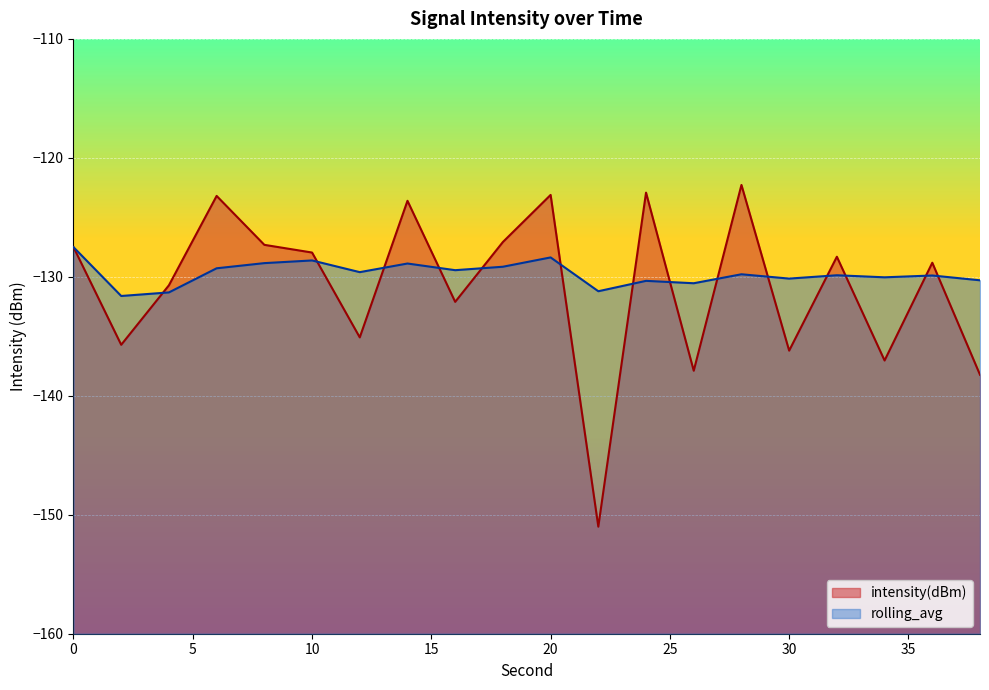

Reading left to right, list all the values displayed in this chart.

intensity(dBm): -127.5	-135.7	-130.7	-123.2	-127.3	-128.0	-135.1	-123.6	-132.1	-127.1	-123.1	-151.0	-122.9	-137.9	-122.3	-136.2	-128.3	-137.0	-128.8	-138.2
rolling_avg: -127.5	-131.6	-131.3	-129.3	-128.8	-128.6	-129.6	-128.9	-129.4	-129.2	-128.4	-131.2	-130.3	-130.5	-129.8	-130.1	-129.9	-130.0	-129.9	-130.3